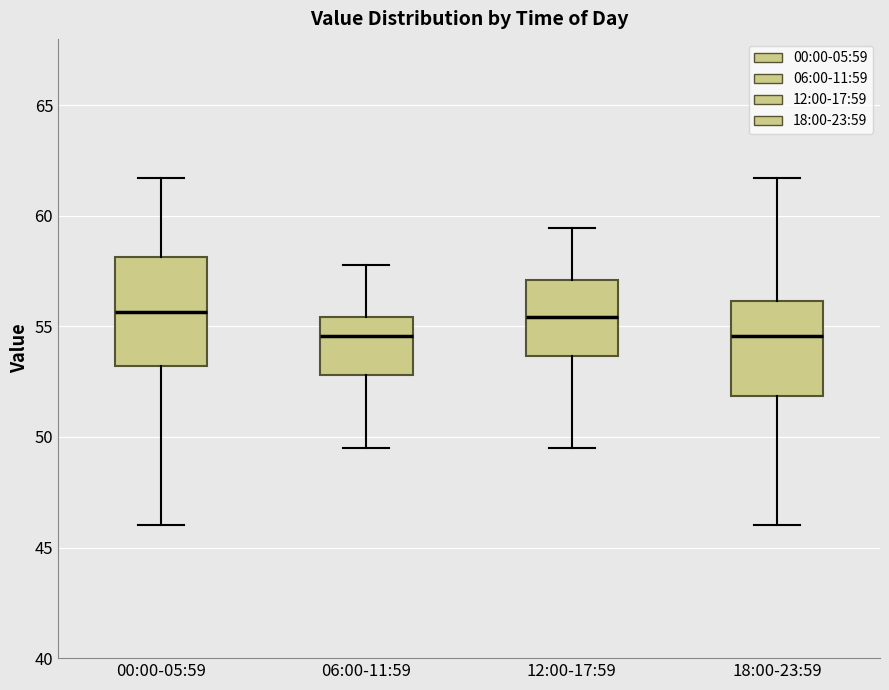

Reading left to right, transcribe this box plot: for each box, give where its median line is, the range the box spans, and where its two whiskers end, as read against the y-axis. The values are not printed on the chart, so give them approximately, as read against the axis.

00:00-05:59: median 55.5, box 53.0 to 58.0, whiskers 46.0 to 61.5
06:00-11:59: median 54.5, box 53.0 to 55.5, whiskers 49.5 to 58.0
12:00-17:59: median 55.5, box 53.5 to 57.0, whiskers 49.5 to 59.5
18:00-23:59: median 54.5, box 52.0 to 56.0, whiskers 46.0 to 61.5